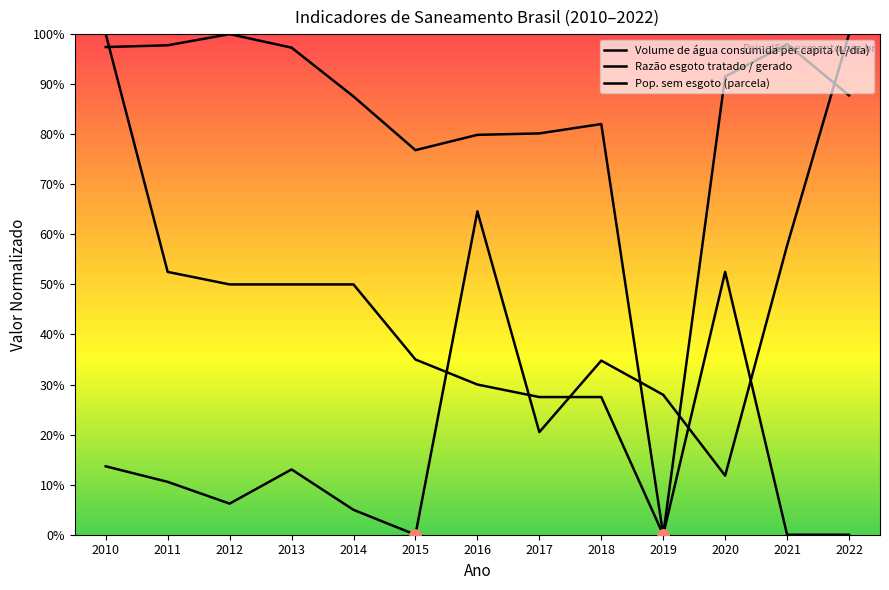

What is the approximate value of Volume de água consumida per capita (L/dia) at 2013?

1.0